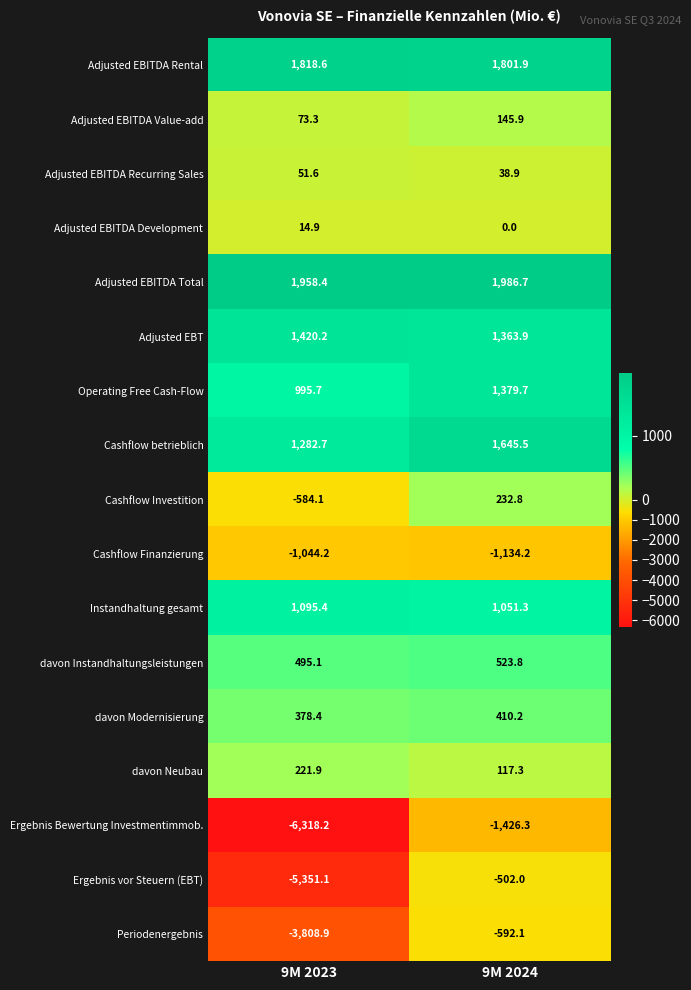

At which category is the sum across all series the highest?

9M 2024